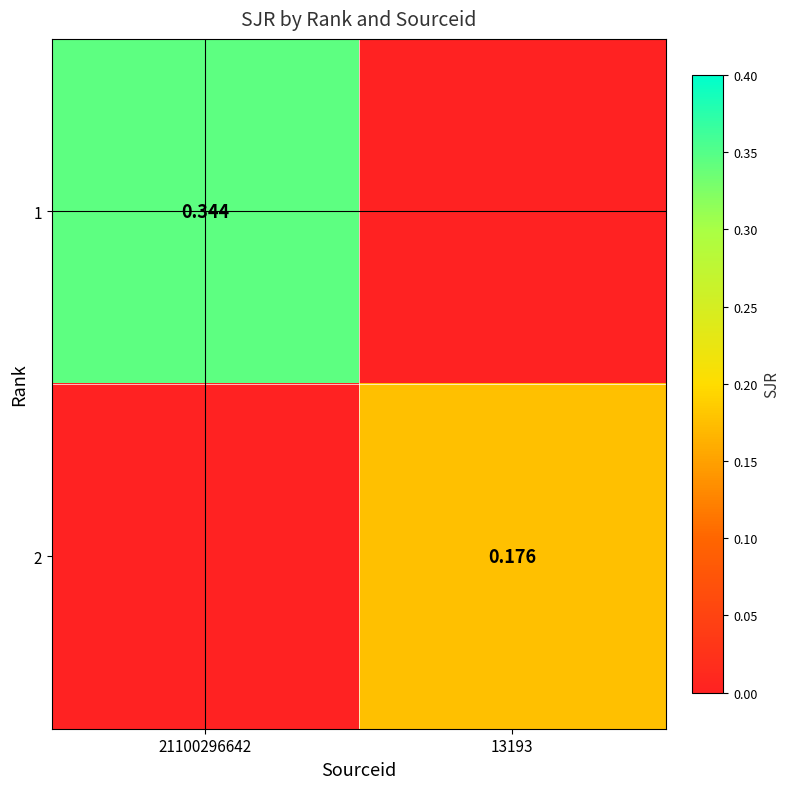

Which series has the largest total across all categories?

1